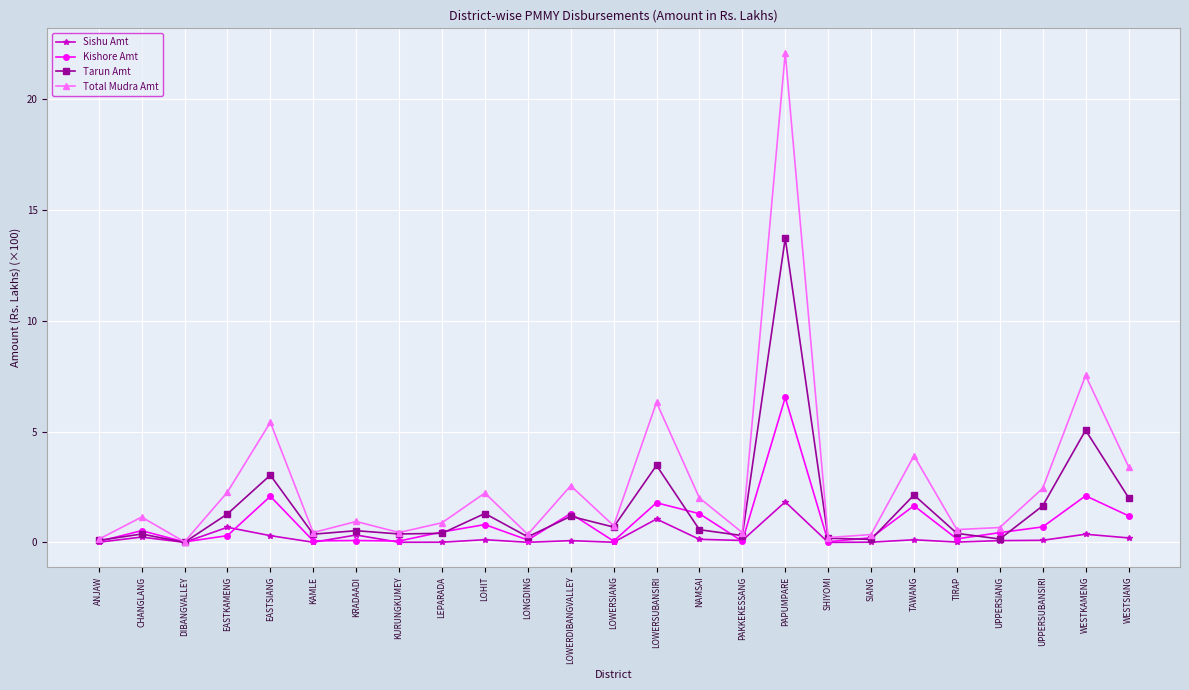

Which label corresponds to the largest value in the chart?

PAPUMPARE